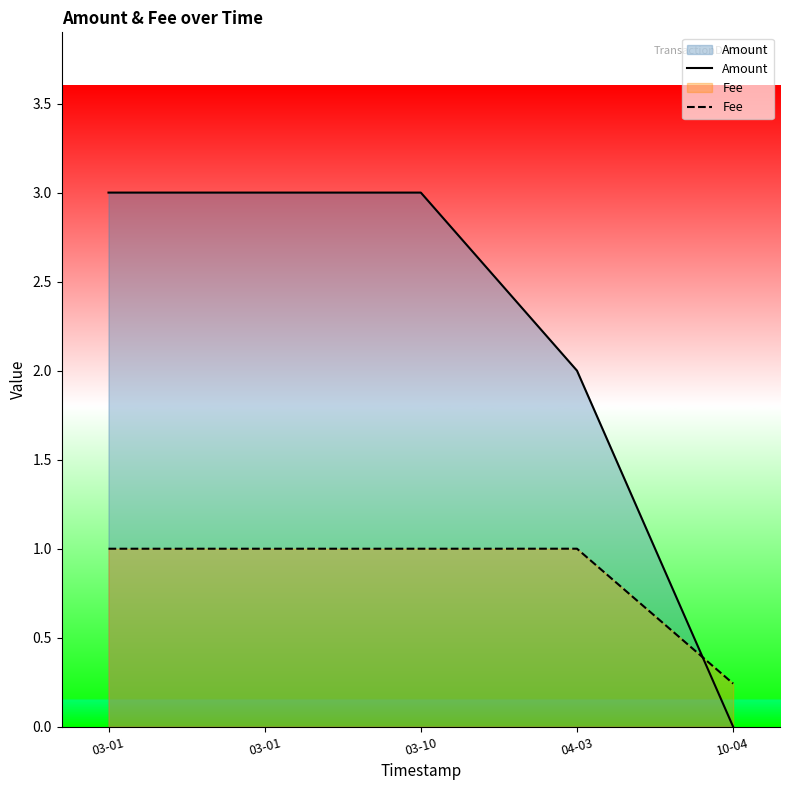

How many lines are shown in the chart?

2